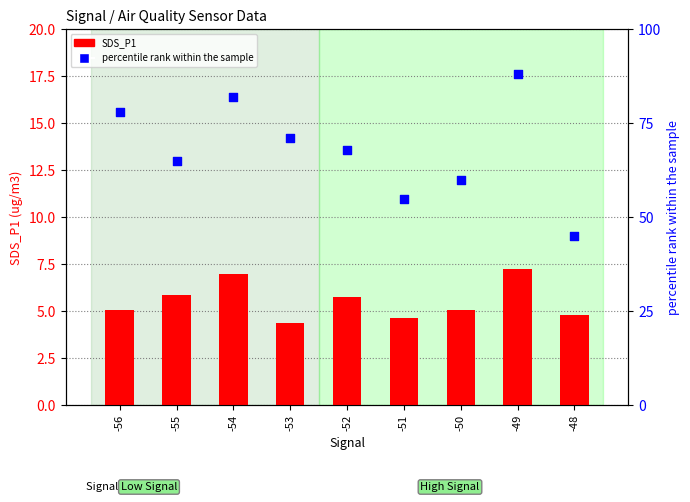

Which series contains the highest Y value?

percentile rank within the sample